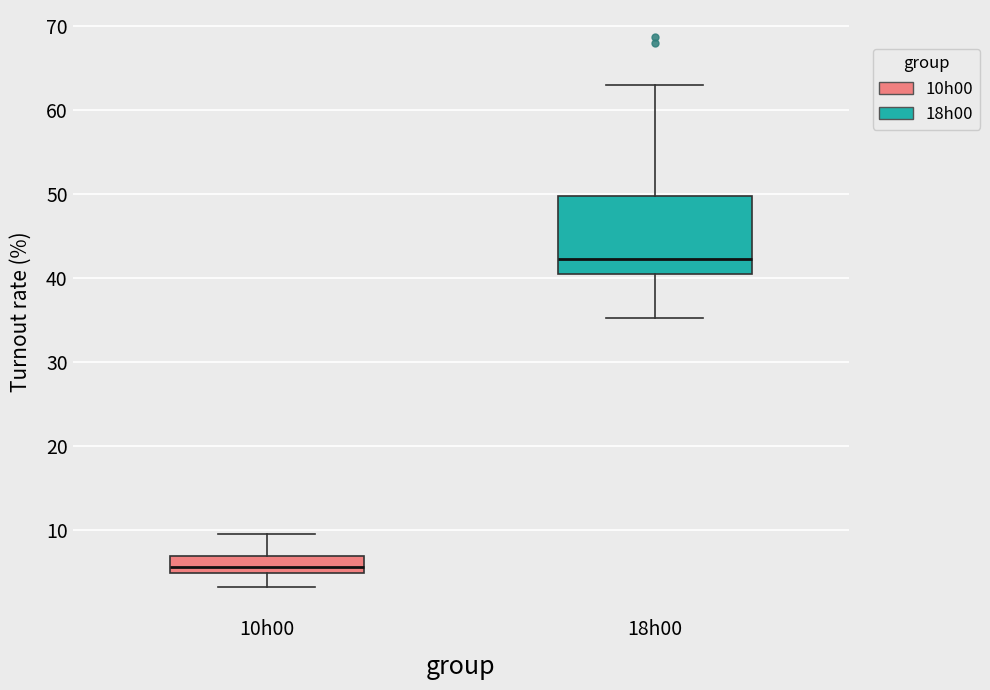

Which box's median line is the highest?

18h00